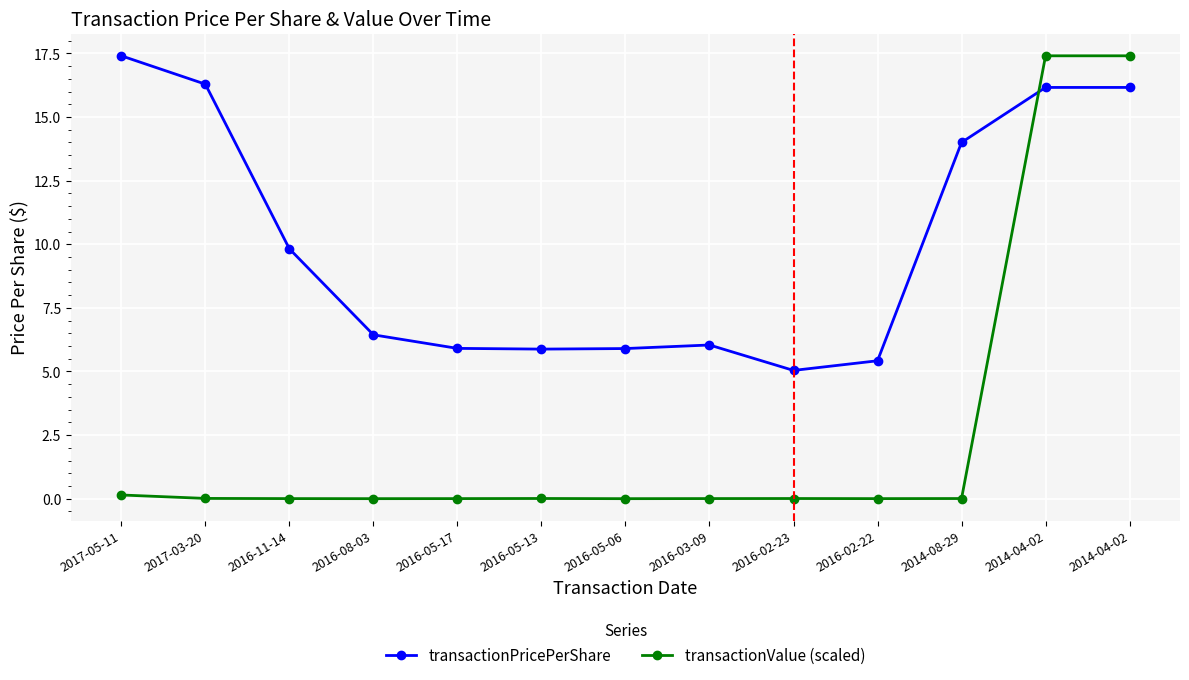

How many lines are shown in the chart?

2